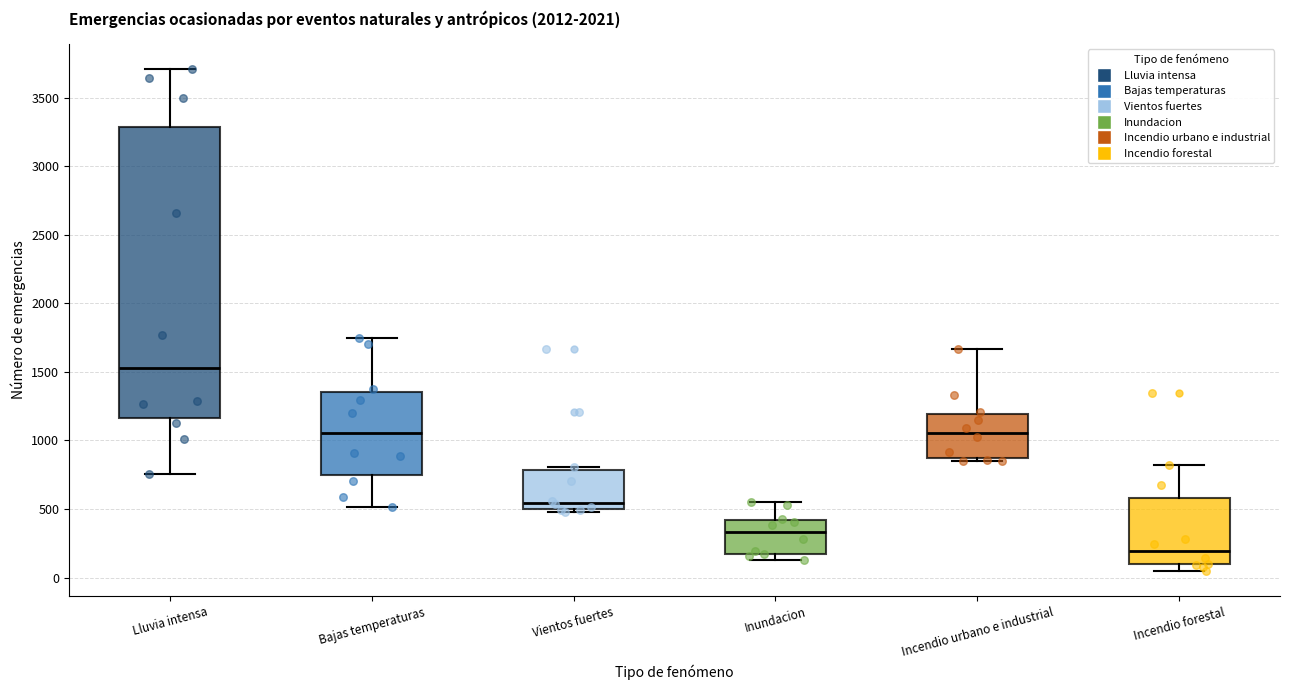

Reading left to right, read every box against the y-axis: the position of its median line, the range the box covers, and the ends of its whiskers. The values are not printed on the chart, so give them approximately, as read against the axis.

Lluvia intensa: median 1550, box 1150 to 3300, whiskers 750 to 3700
Bajas temperaturas: median 1050, box 750 to 1350, whiskers 500 to 1750
Vientos fuertes: median 550, box 500 to 800, whiskers 500 (just below the box's lower edge) to 800 (just above the box's upper edge)
Inundacion: median 350, box 150 to 400, whiskers 150 (just below the box's lower edge) to 550
Incendio urbano e industrial: median 1050, box 850 to 1200, whiskers 850 (just below the box's lower edge) to 1650
Incendio forestal: median 200, box 100 to 600, whiskers 50 to 800